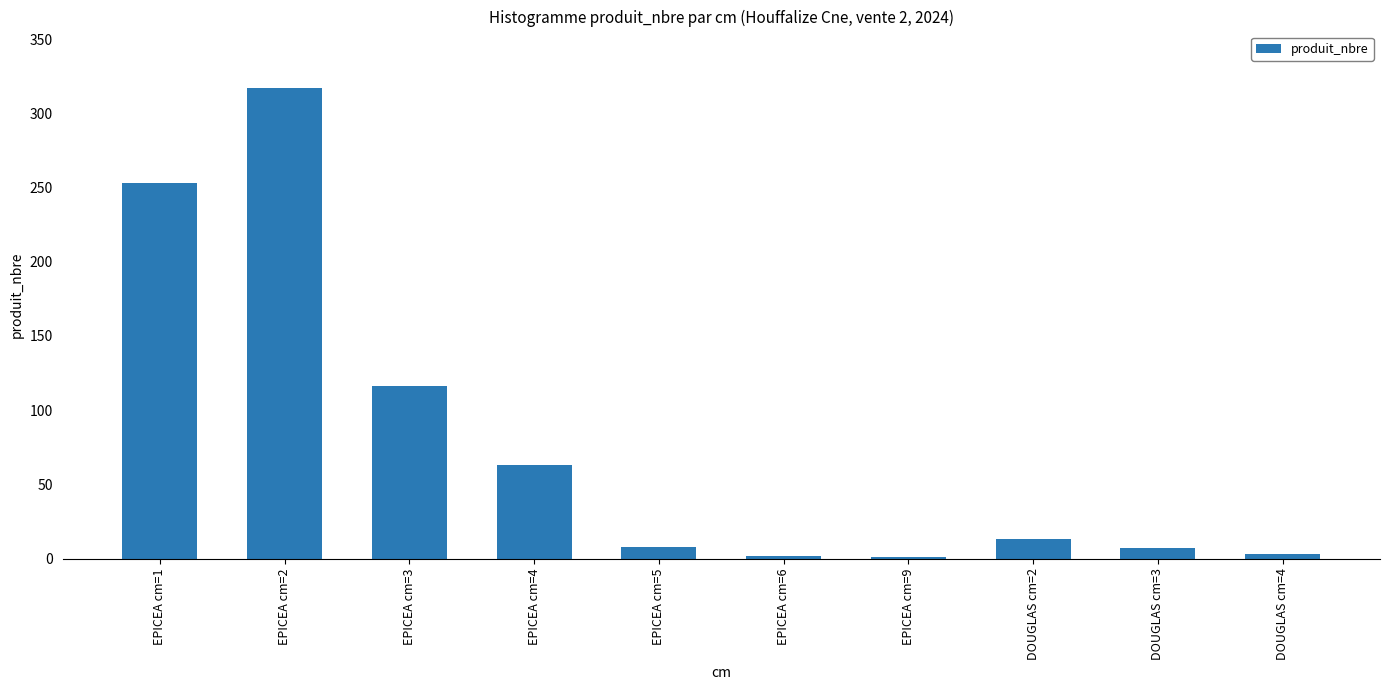

The value at EPICEA cm=3 is 58. True or false?

False